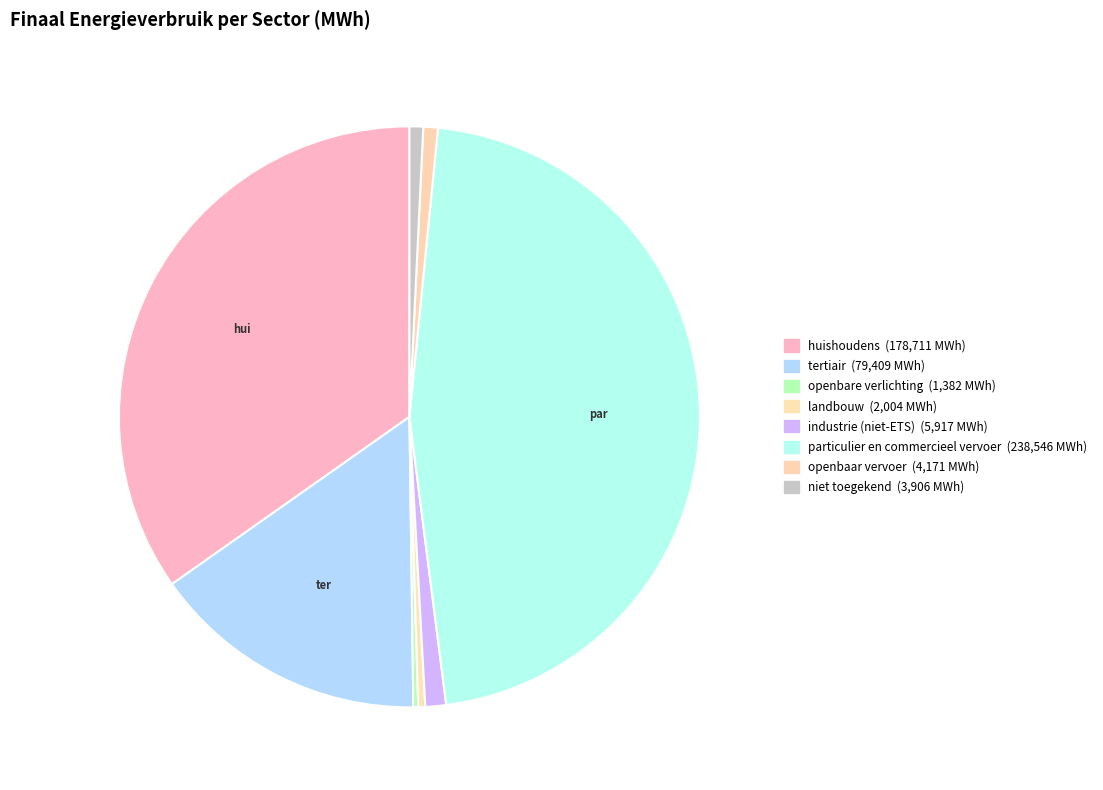

Count the number of slices in the pie.

8